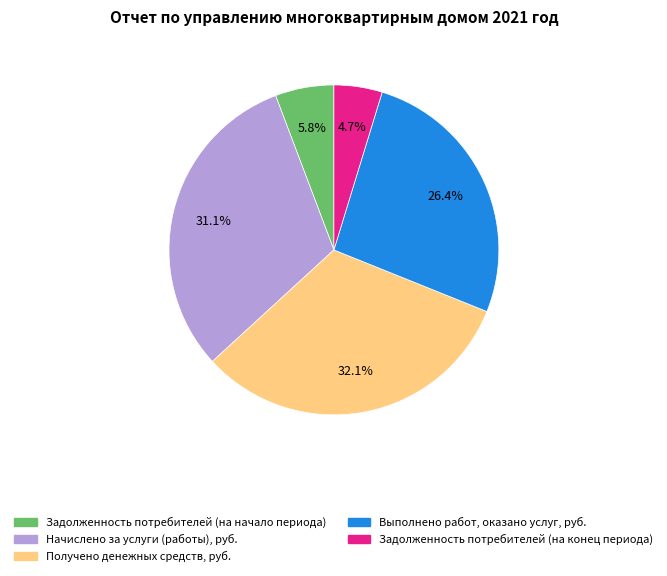

To the nearest percent, what is the difference between the Выполнено работ, оказано услуг, руб. and Начислено за услуги (работы), руб. slice percentages?

5%